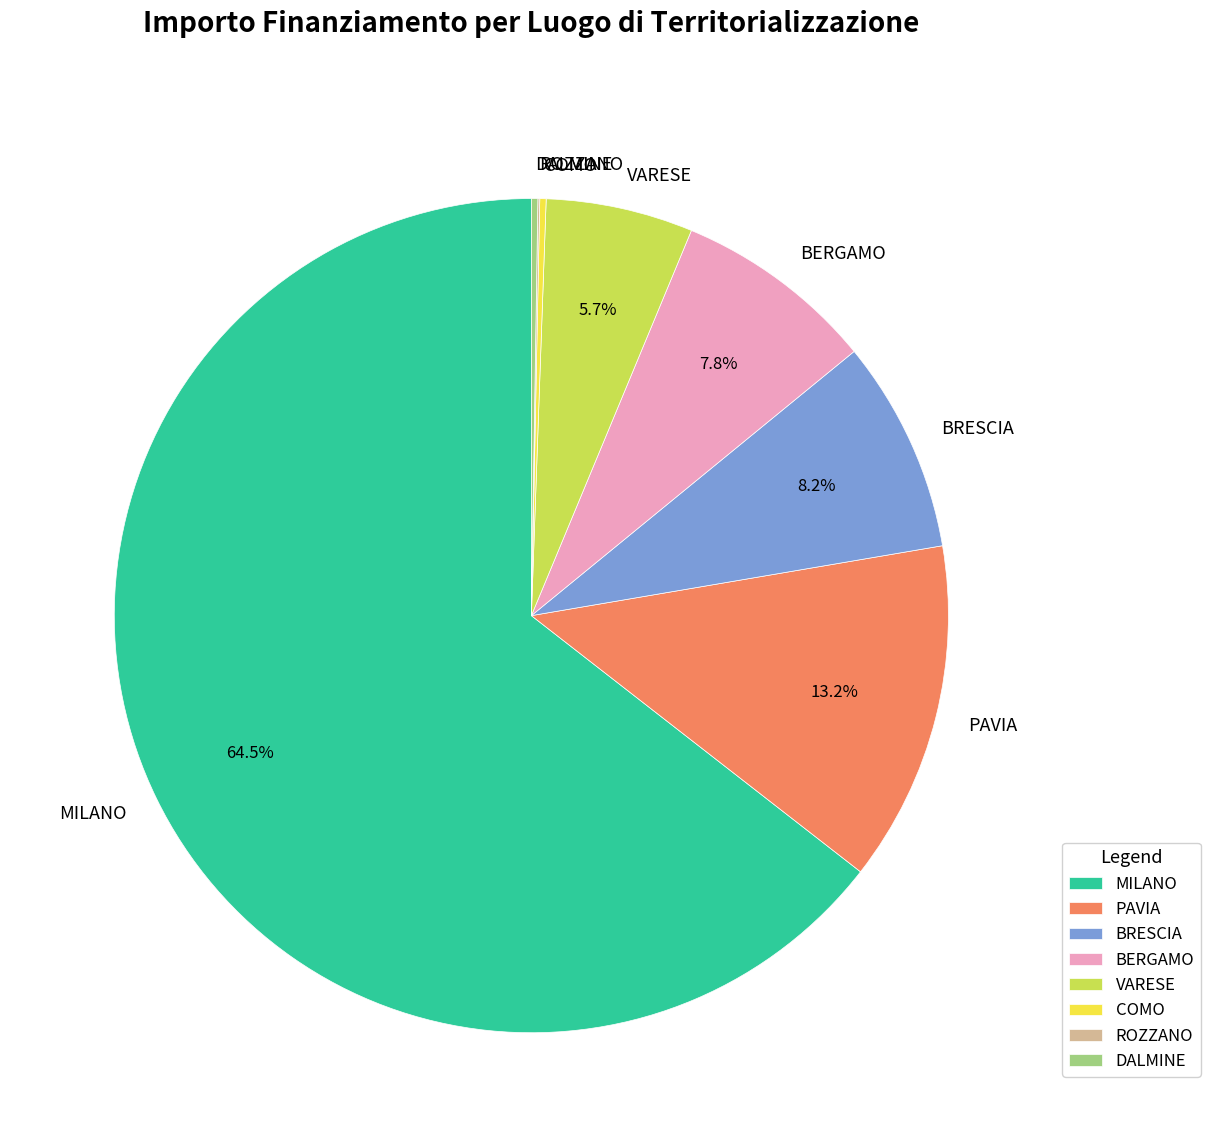

Combined, what portion of the pie is BRESCIA and VARESE?

13.9%